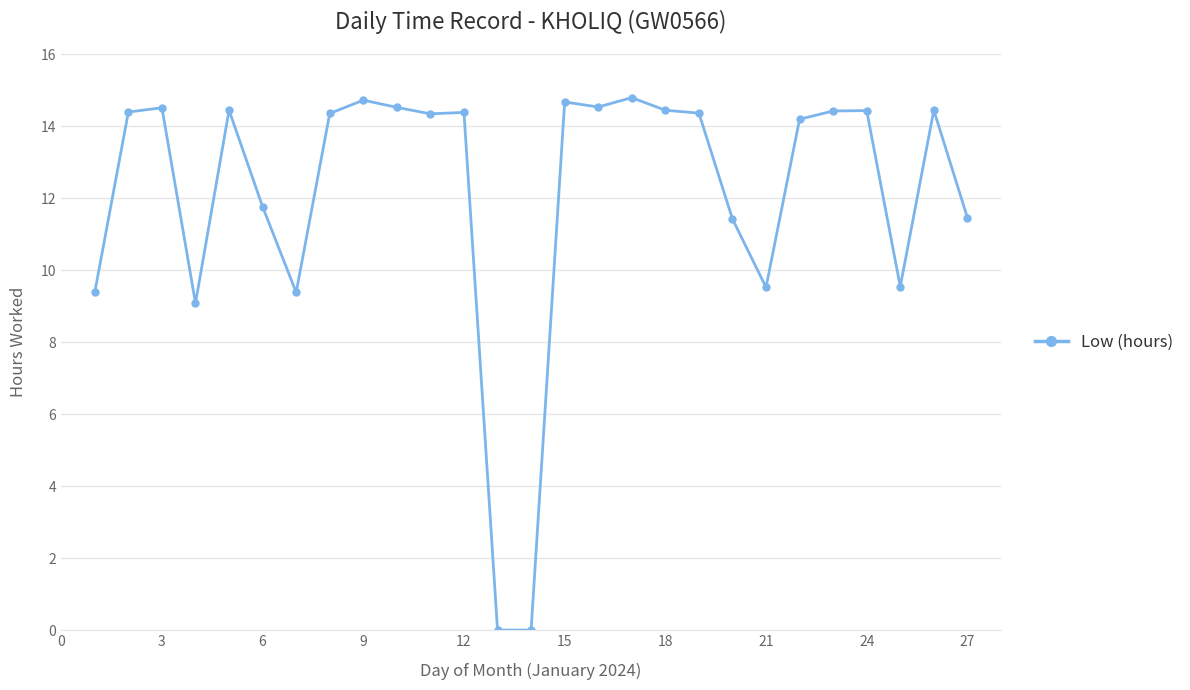

How many data points are above 14?

17